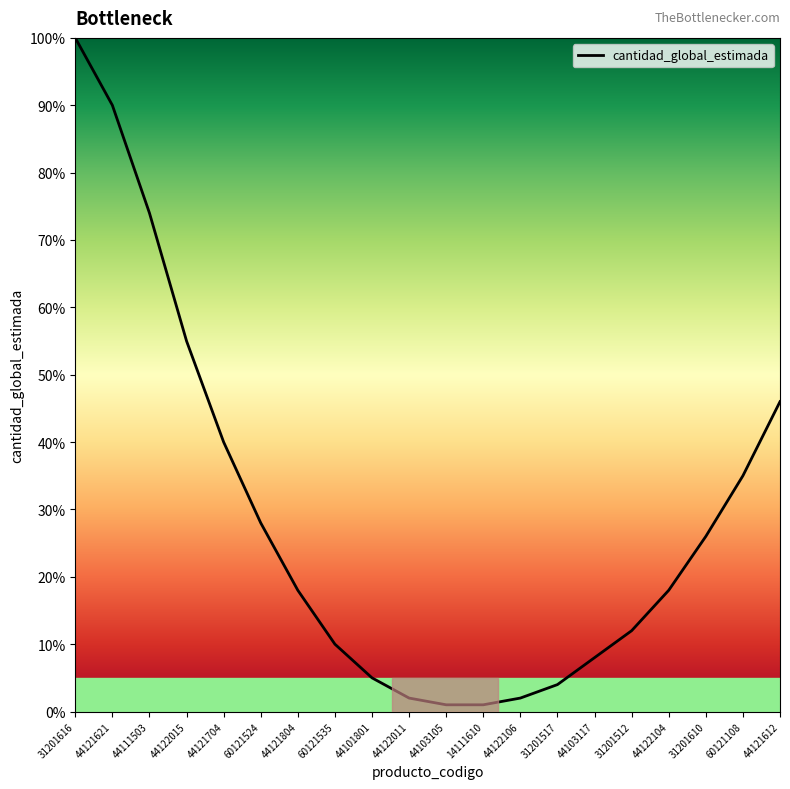

What is the average value?

29